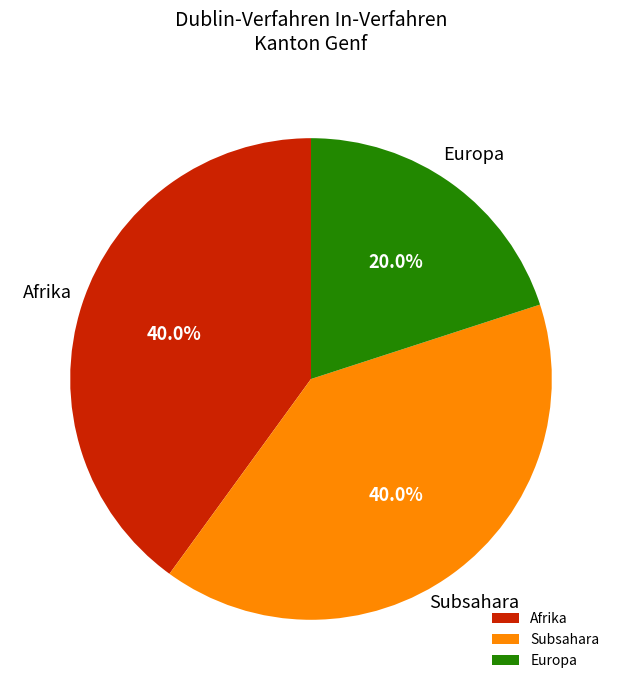

Is there any slice that represents more than half of the pie?

No